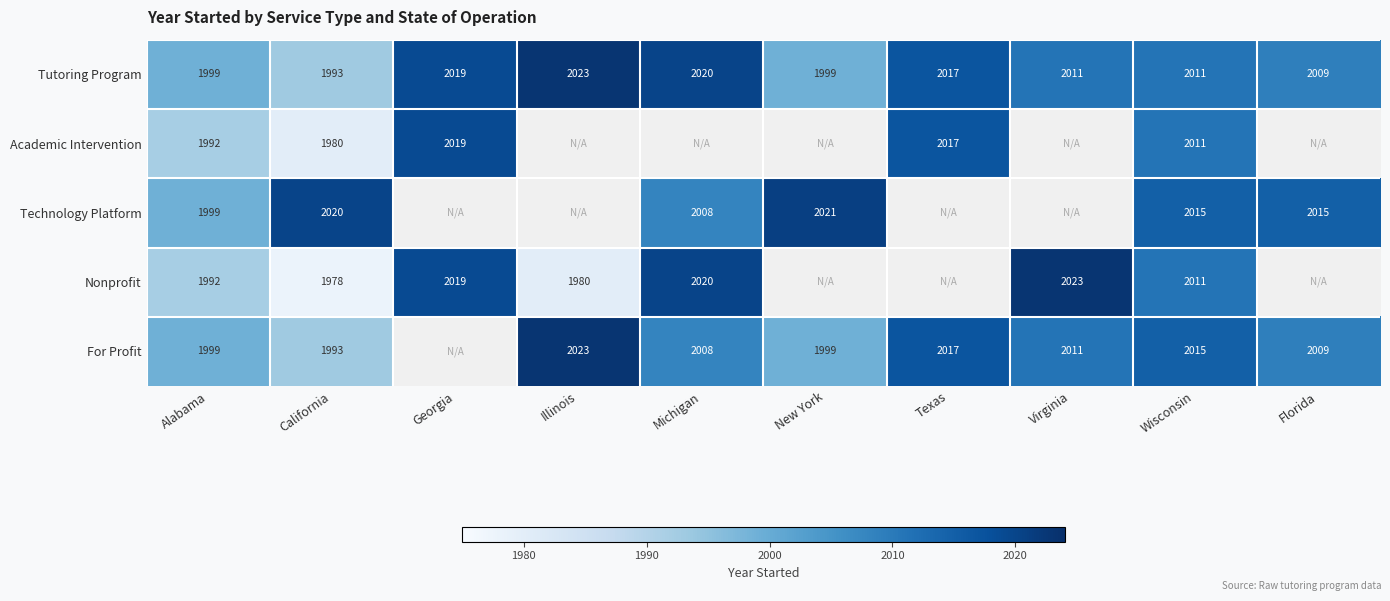

What is the sum of the For Profit values at Florida and Illinois?

4032